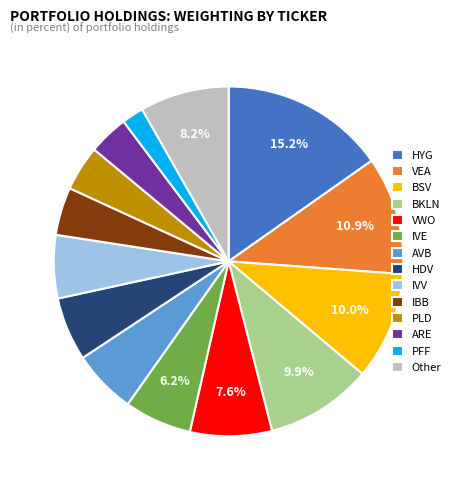

Count the number of slices in the pie.

14